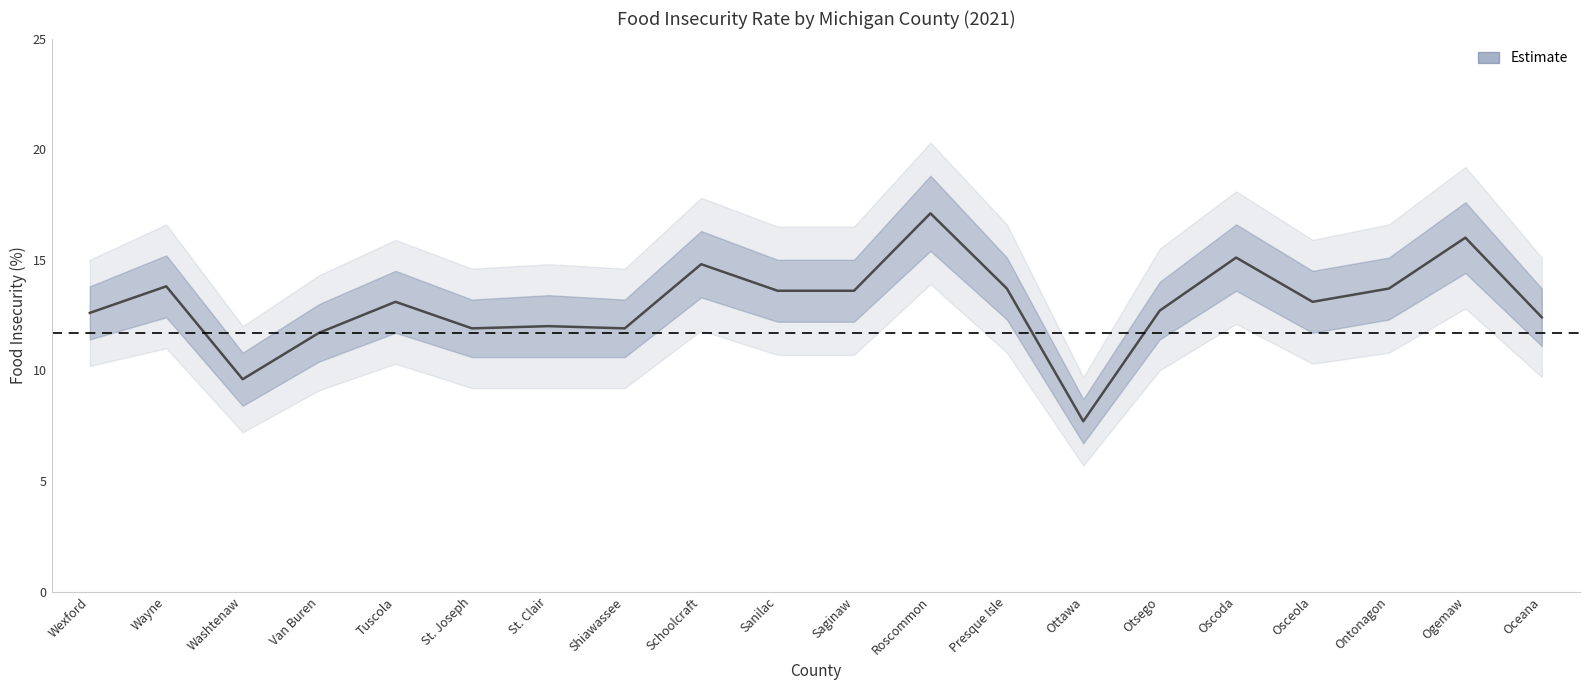

List the series in order of their peak value, highest first.

outer_upper, upper_bound, Food Insecurity (%), lower_bound, outer_lower